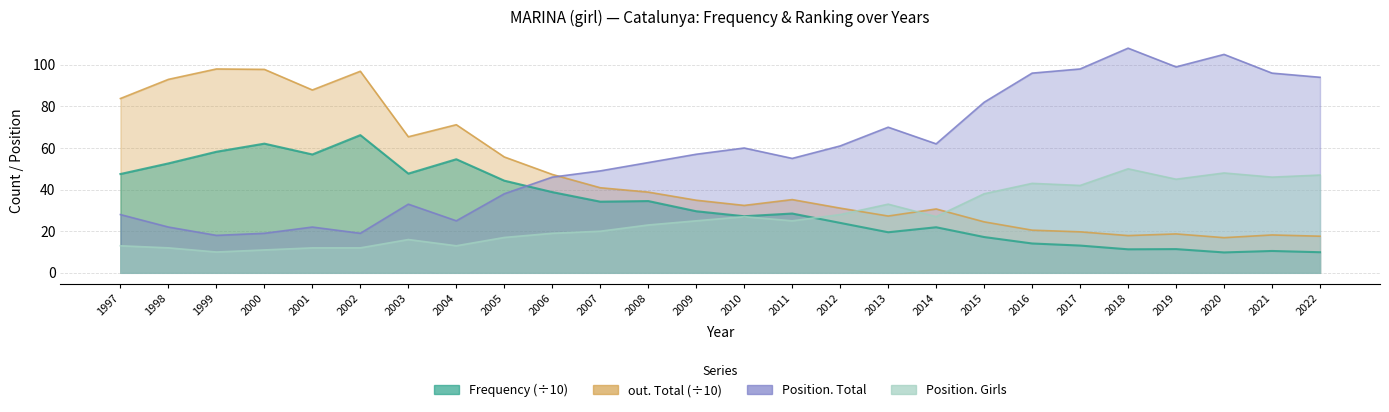

How many lines are shown in the chart?

4